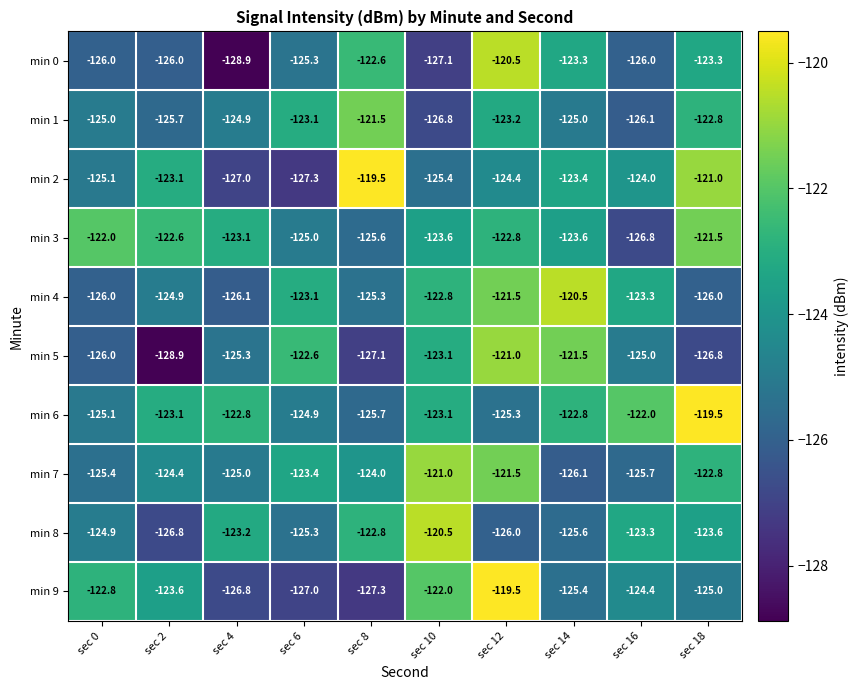

Which series has the largest total across all categories?

min 6